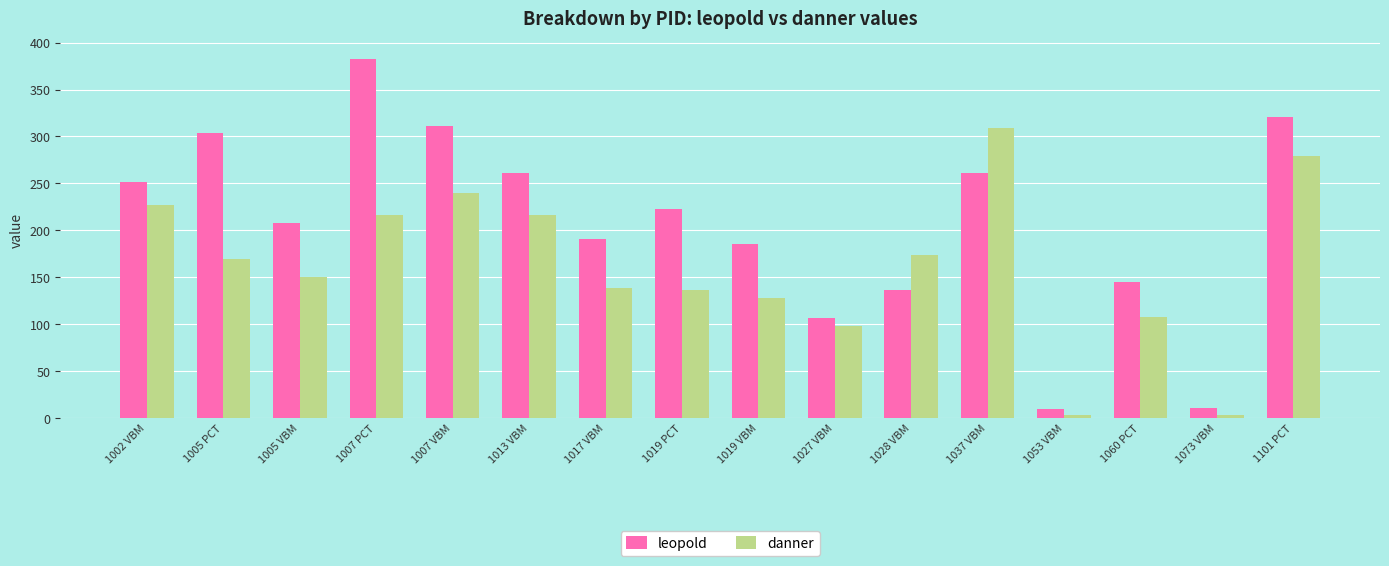

List the series in order of their overall mean, lowest first.

danner, leopold